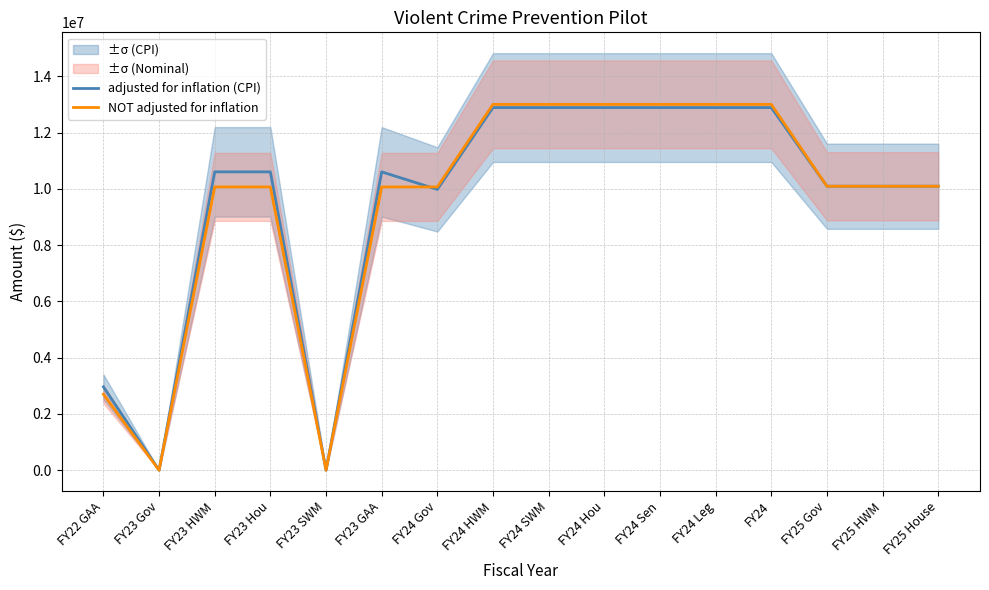

The value of NOT adjusted for inflation at FY25 Gov is 10091186. True or false?

True